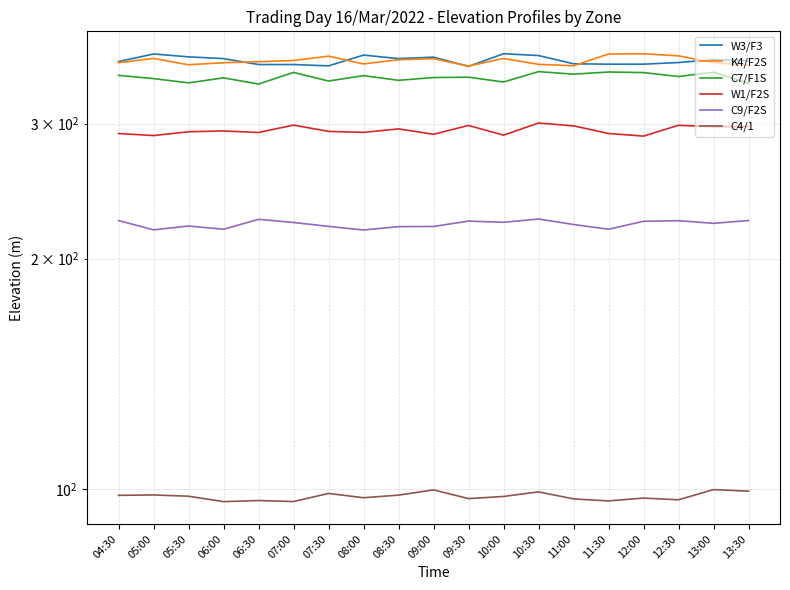

What is the difference between the maximum and minimum values in the C7/F1S series?

12.9